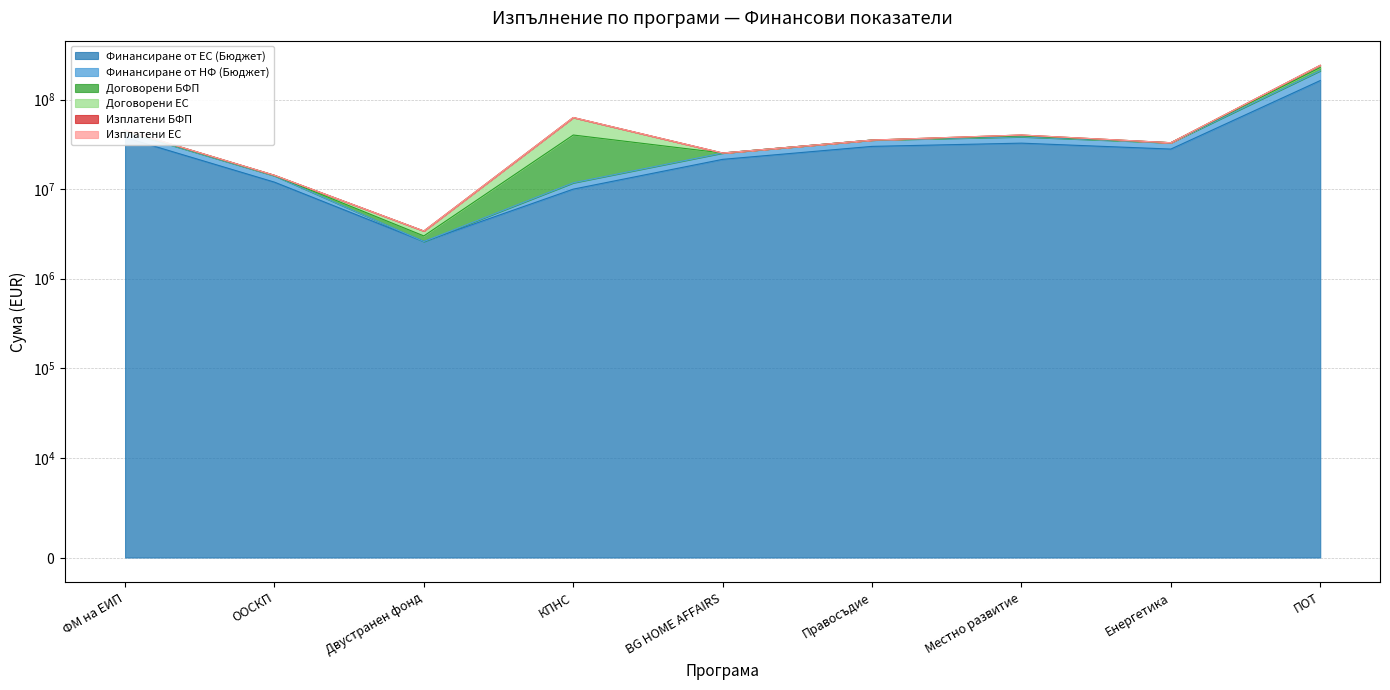

Between which two adjacent categories do Изплатени БФП and Изплатени ЕС first intersect?

Енергетика and ПОТ